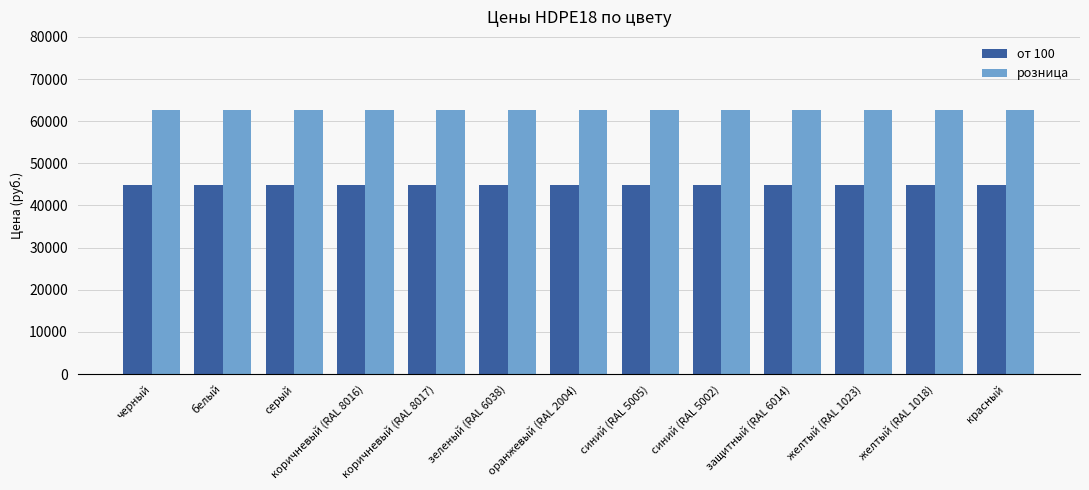

List the series in order of their overall mean, highest first.

розница, от 100